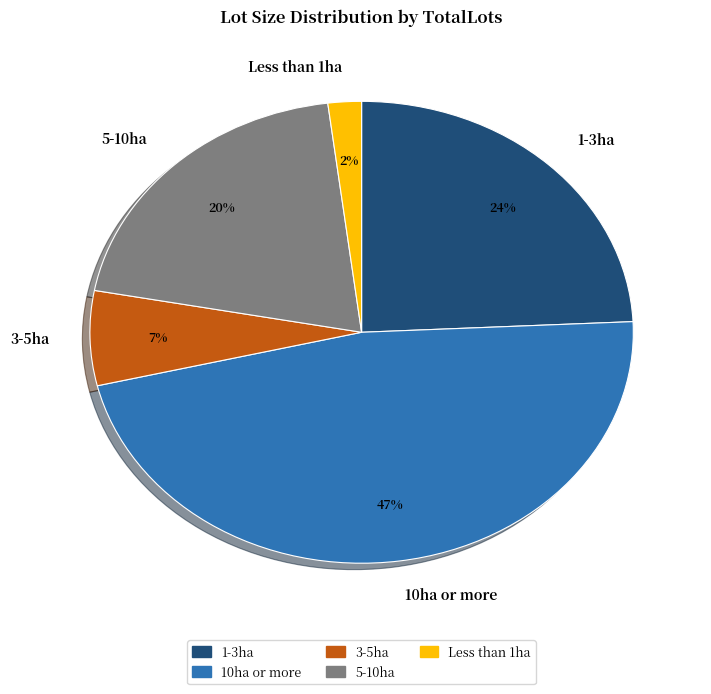

Do Less than 1ha and 10ha or more together represent more than half of the pie?

No